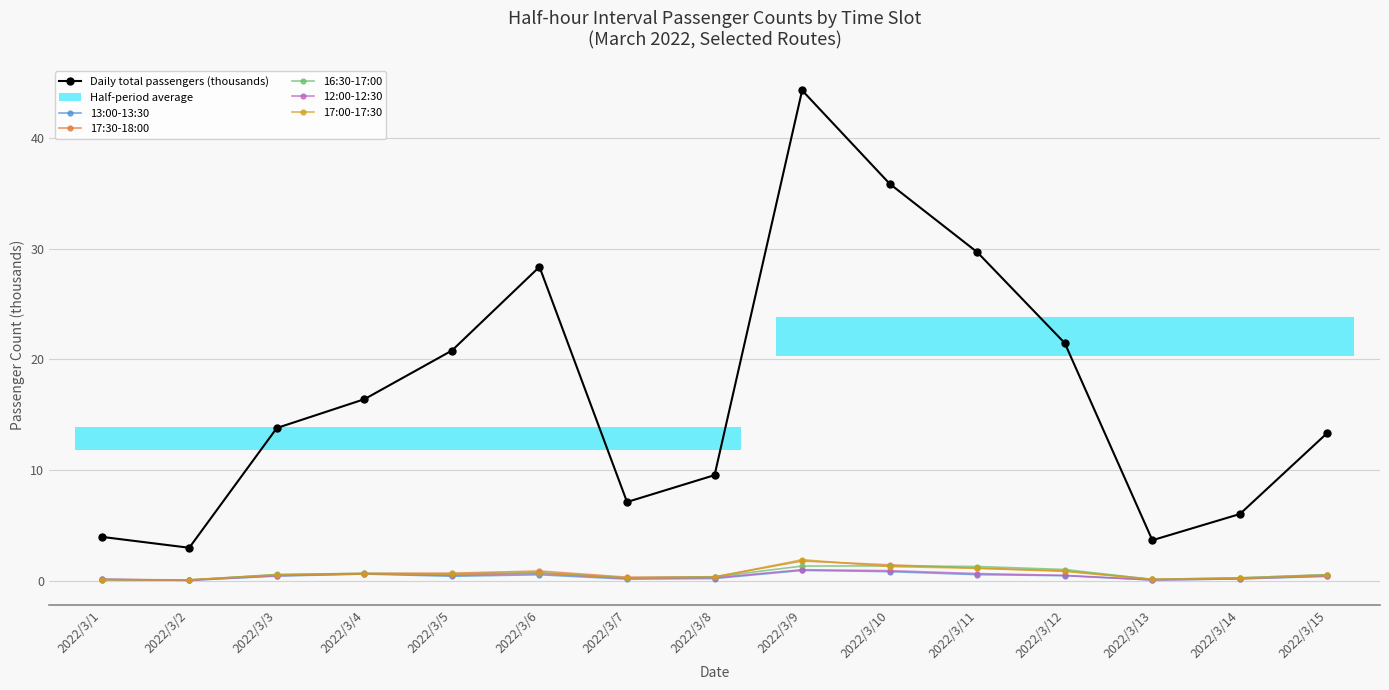

What is the difference between the maximum and minimum values in the 13:00-13:30 series?

0.9